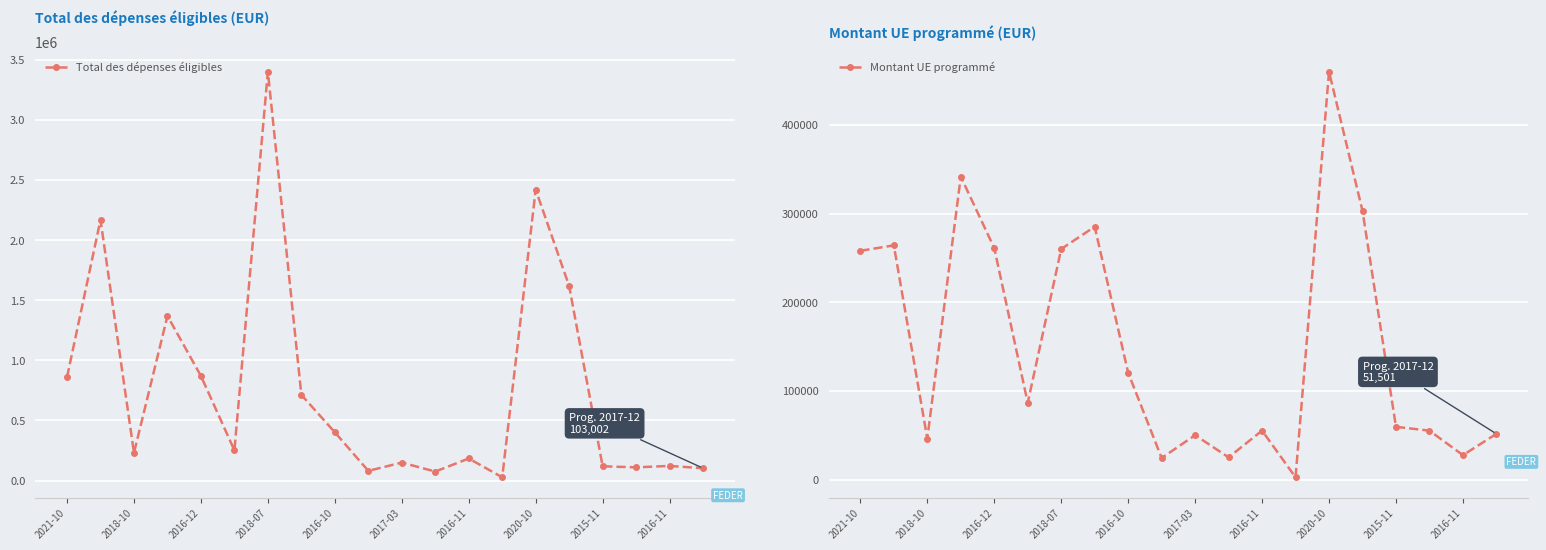

True or false: Montant UE programmé and Total des dépenses éligibles intersect in this chart.

False